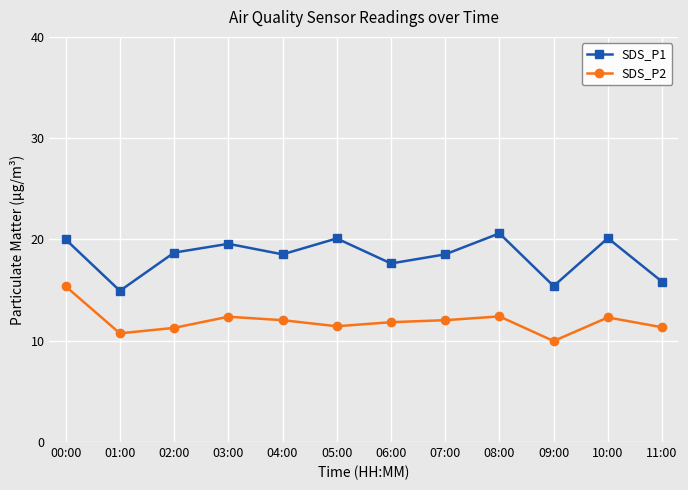

How many data points in SDS_P2 are above 12?

6